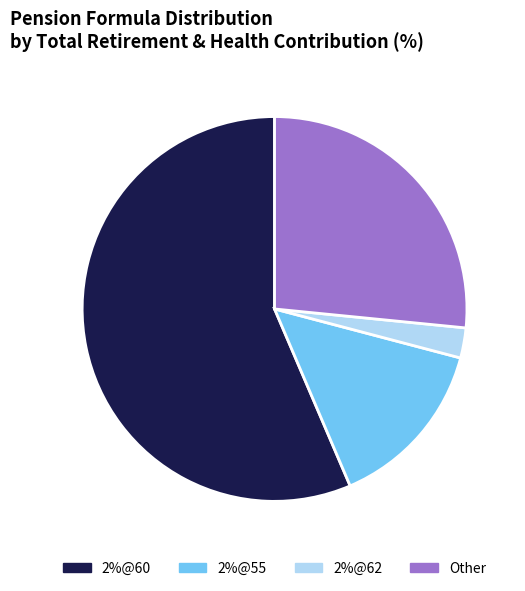

What is the smallest slice in the pie chart?

2%@62